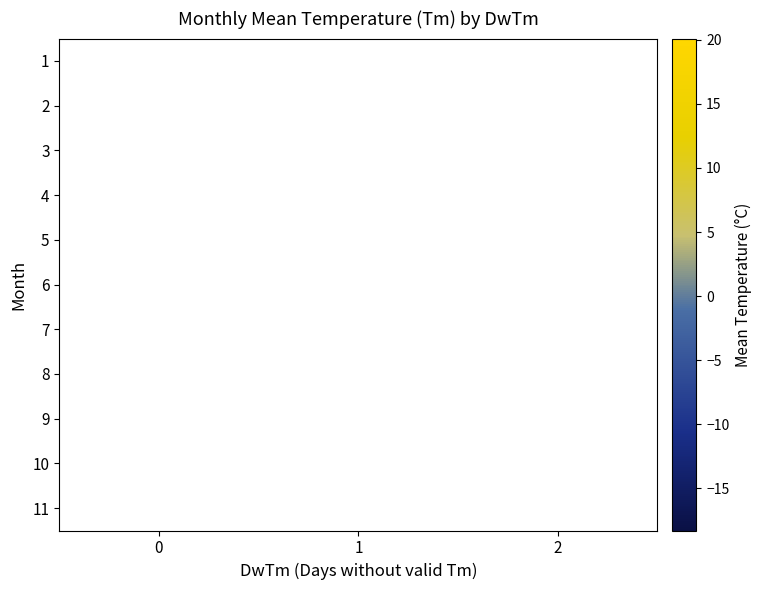

How many series are shown in this chart?

11